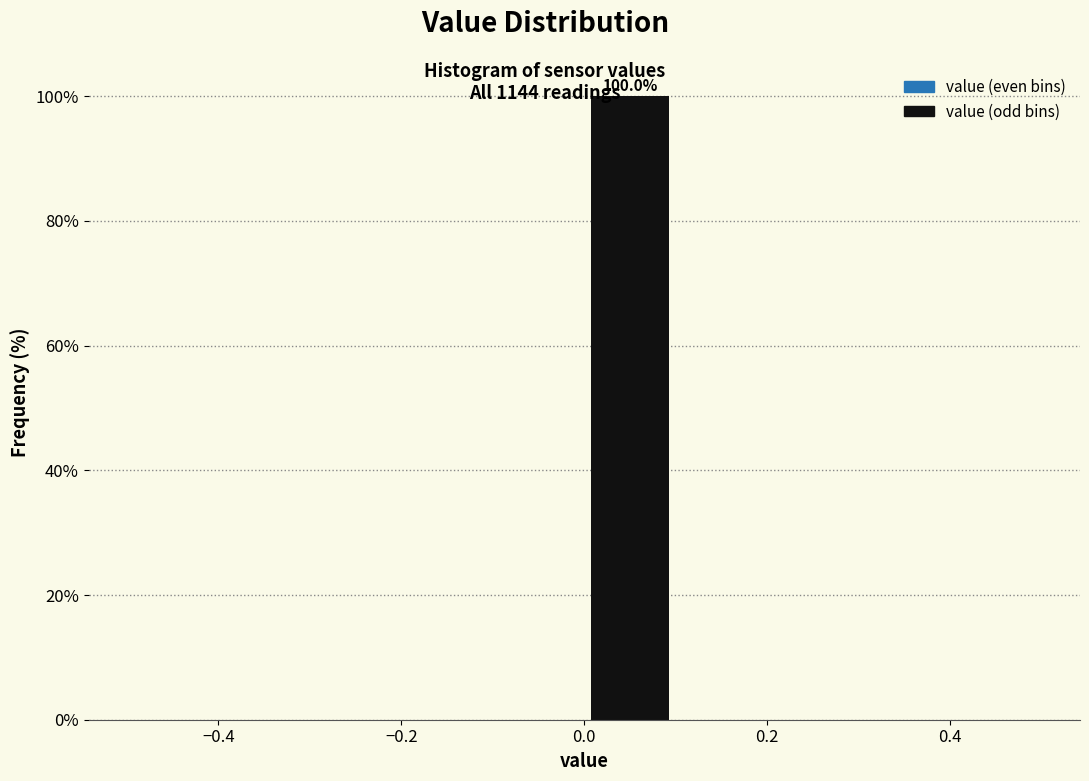

Over which range of the x-axis is the bar tallest?

0.0 to 0.1